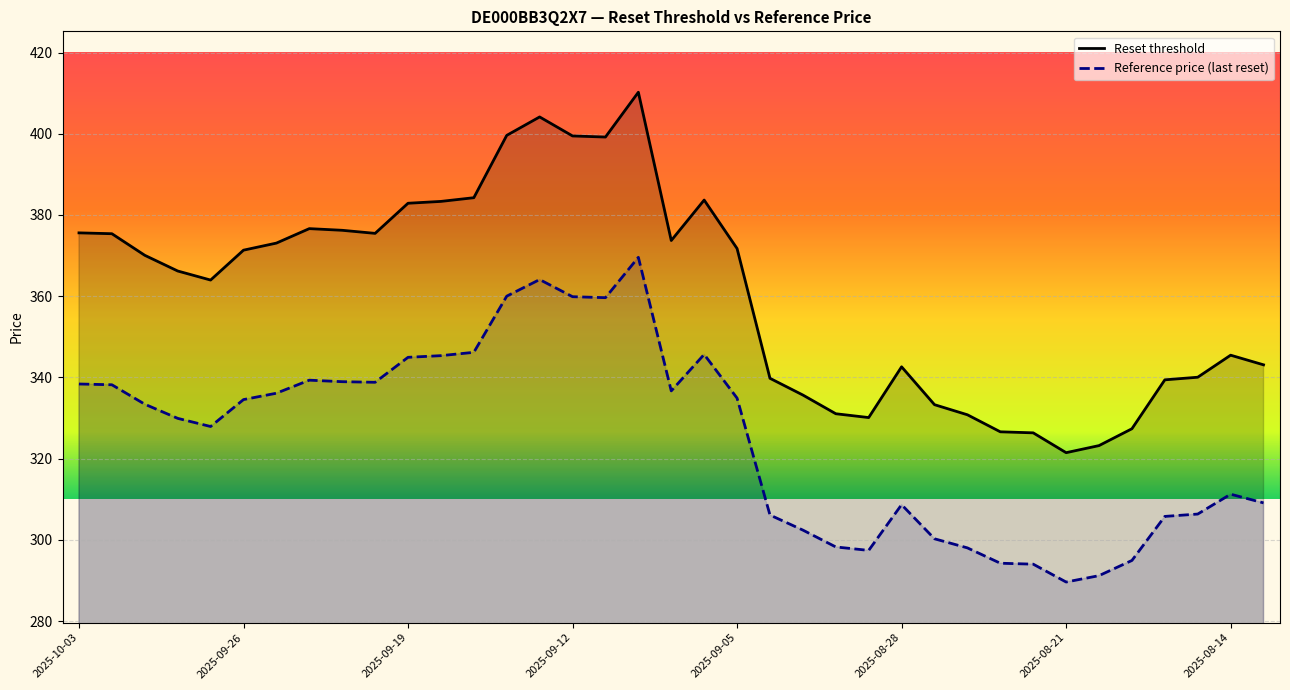

What is the smallest value displayed?

289.6